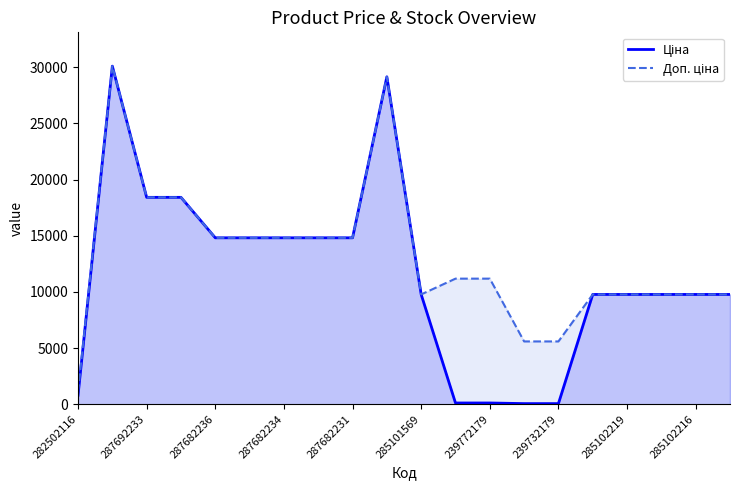

What is the greatest value displayed?

30102.8